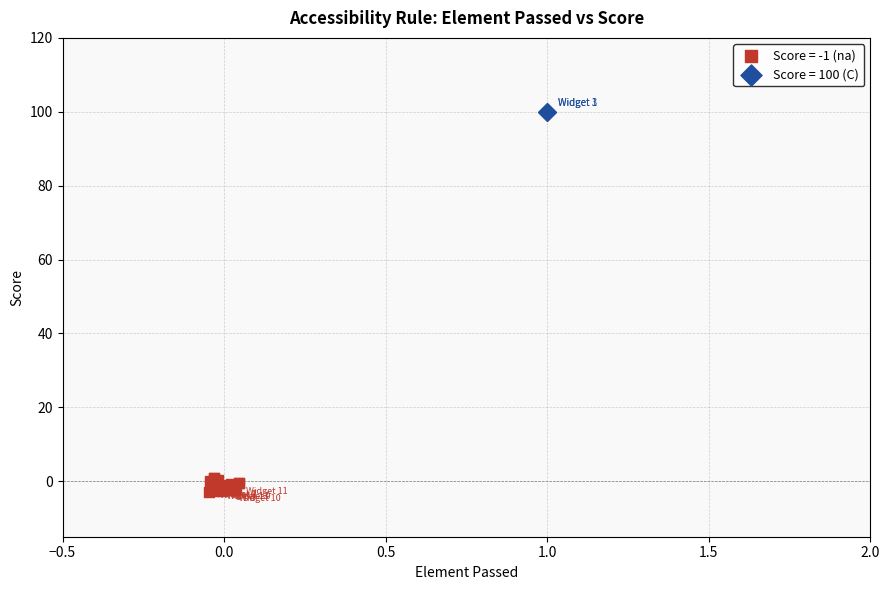

Which series contains the highest Y value?

Score = 100 (C)